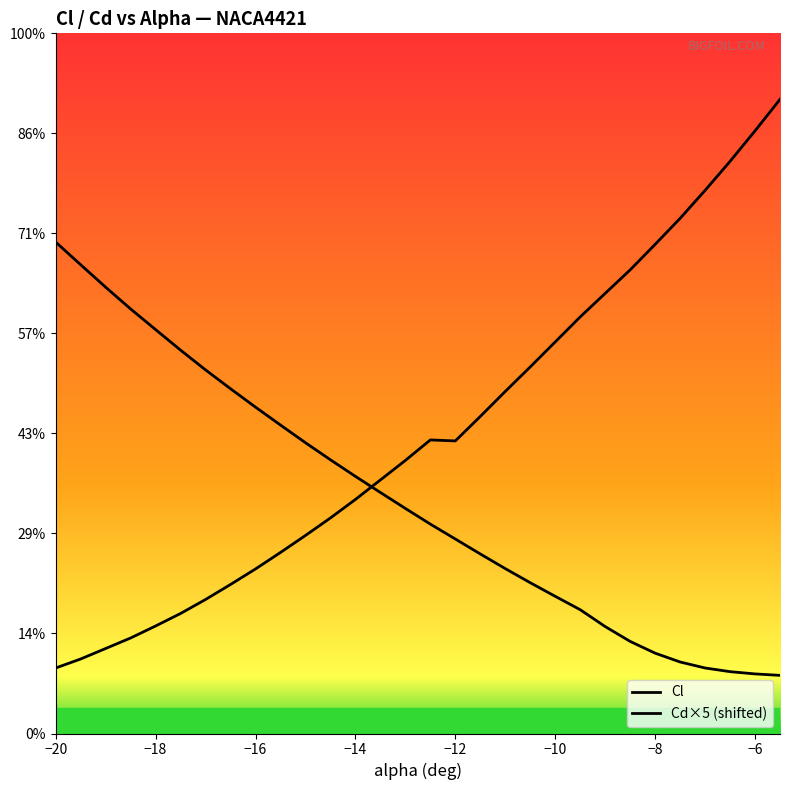

Which series ends up on top after the final intersection of Cl and Cd×5 (shifted)?

Cl